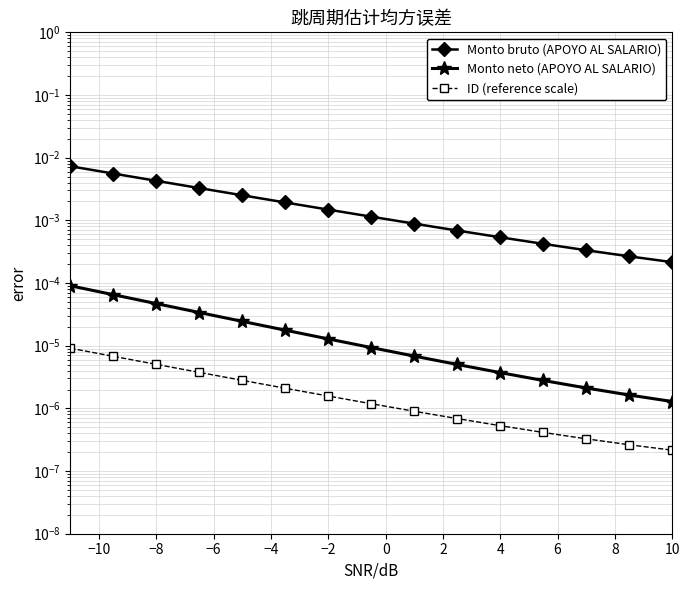

True or false: Monto neto (APOYO AL SALARIO) and ID (reference scale) intersect in this chart.

False